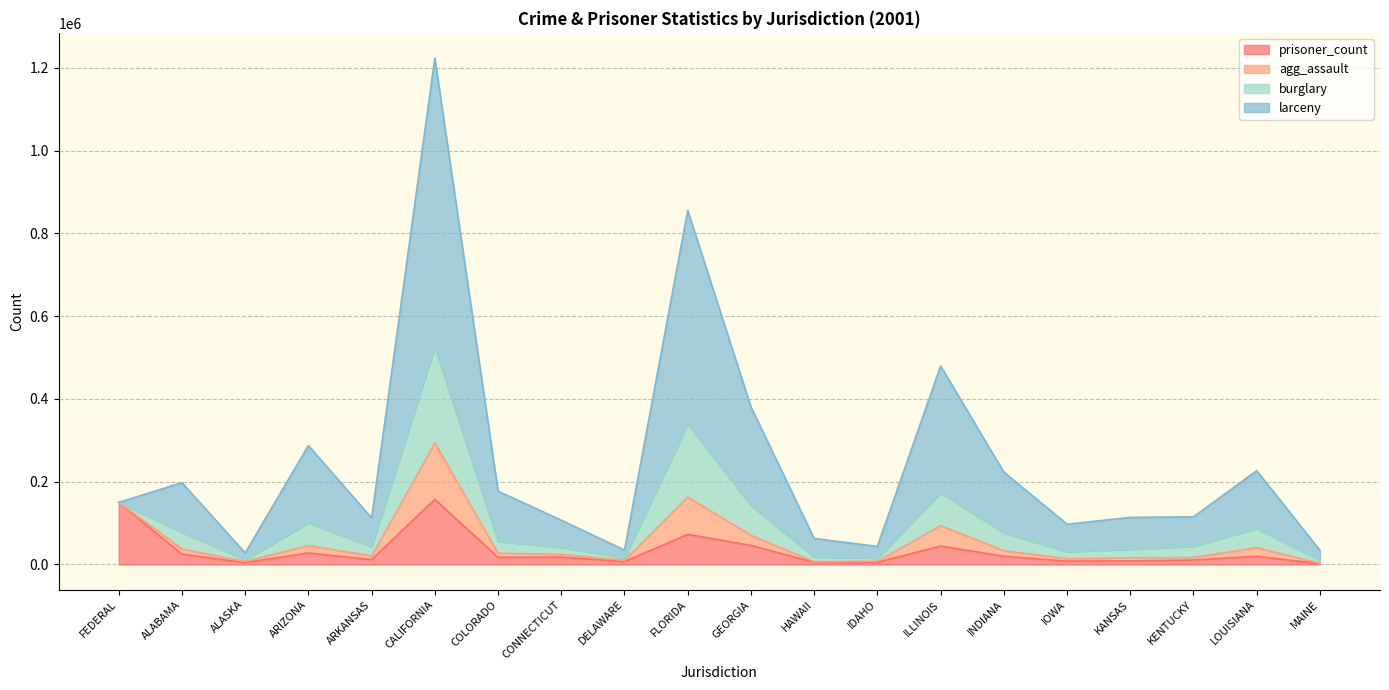

Where is the first local maximum for prisoner_count?

ARIZONA